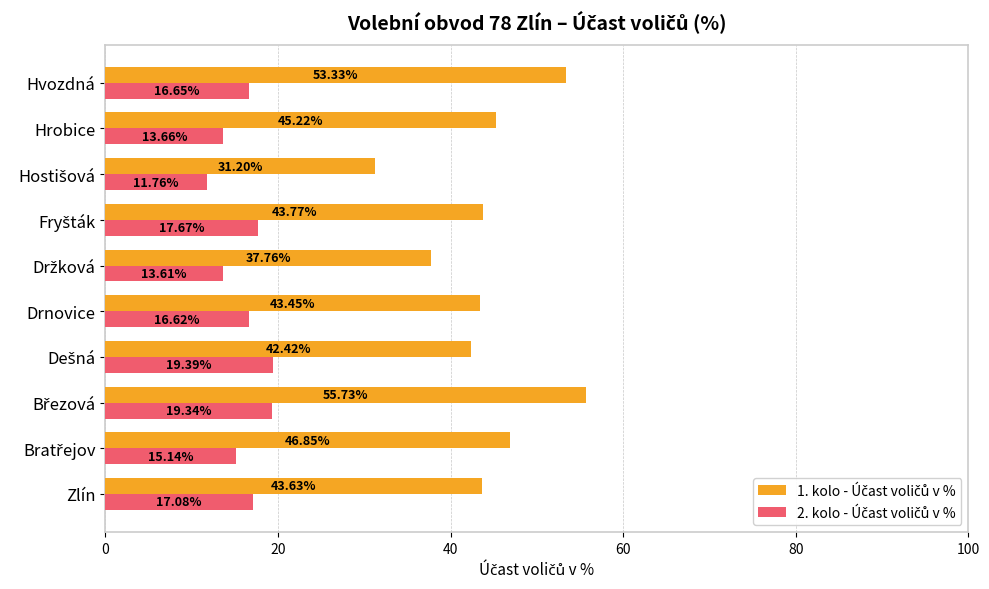

At how many categories does at least one series exceed 46?

3